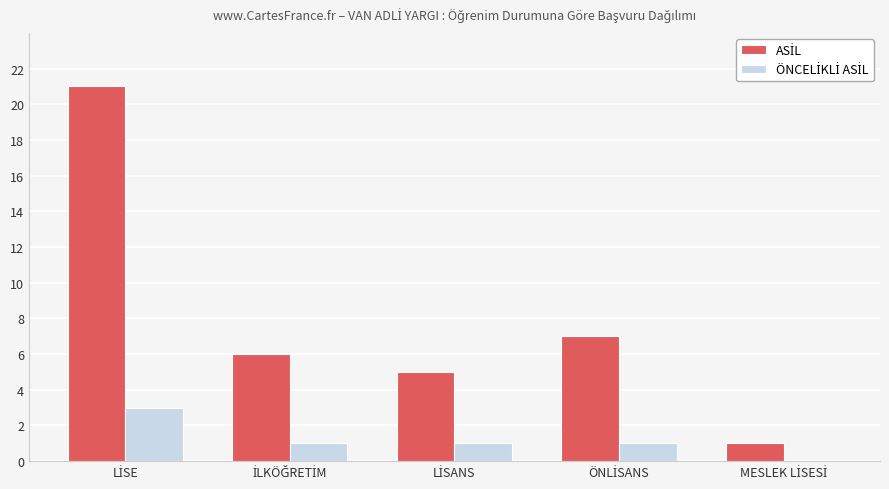

What is the greatest value displayed?

21